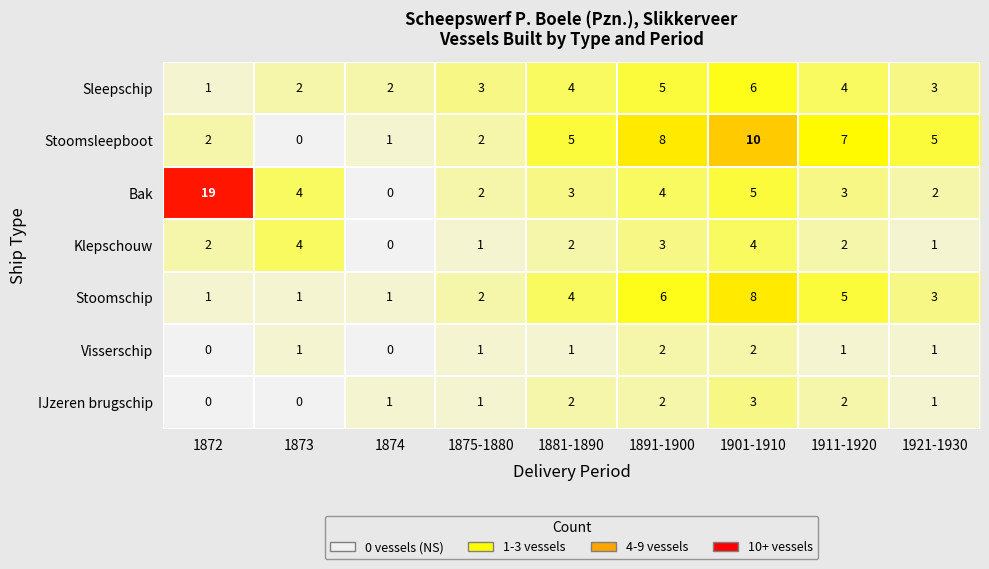

Count the number of data series in this chart.

7